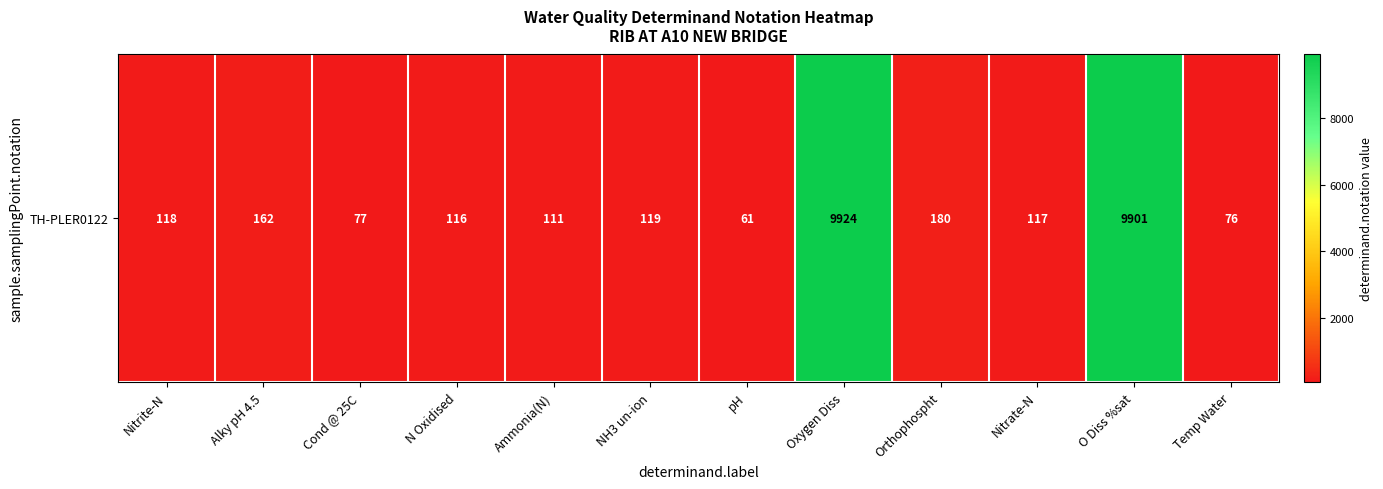

Reading right to left, extract all data points from this chart.

Temp Water=76	O Diss %sat=9901	Nitrate-N=117	Orthophospht=180	Oxygen Diss=9924	pH=61	NH3 un-ion=119	Ammonia(N)=111	N Oxidised=116	Cond @ 25C=77	Alky pH 4.5=162	Nitrite-N=118